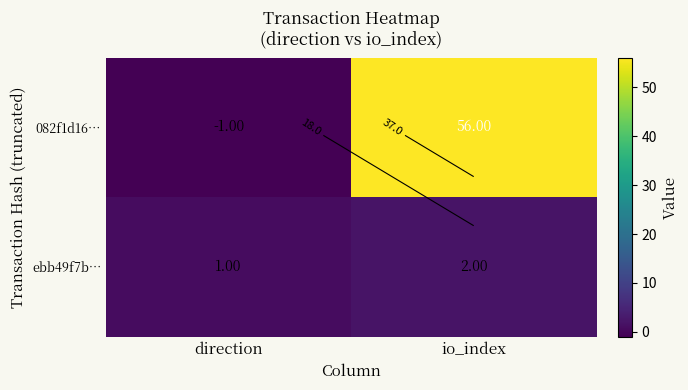

Which series has the widest spread of values?

082f1d16…